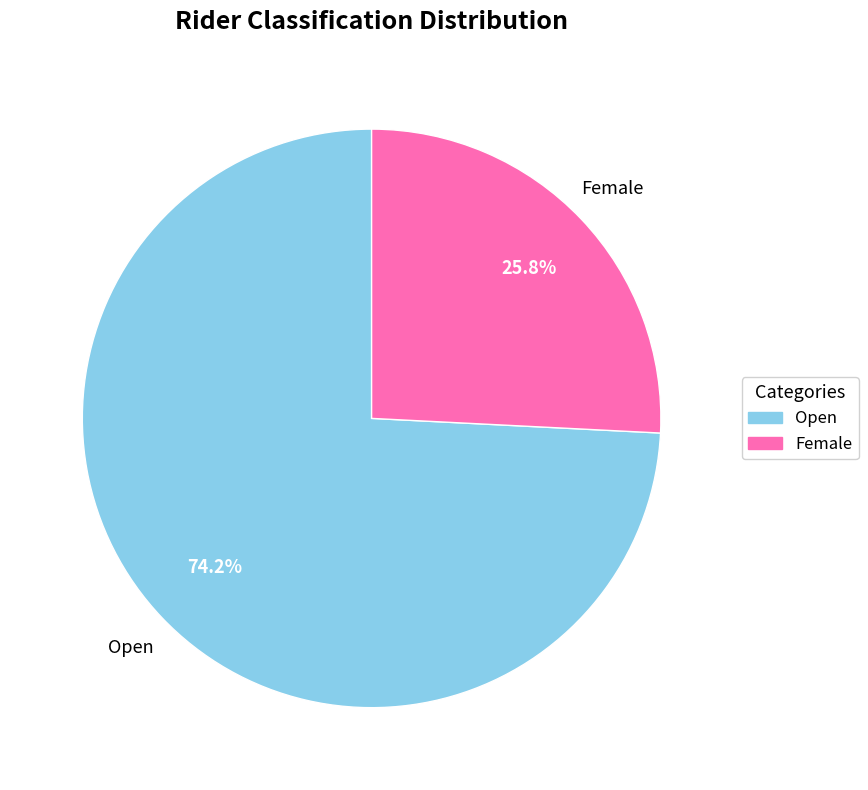

Between Open and Female, which is larger?

Open